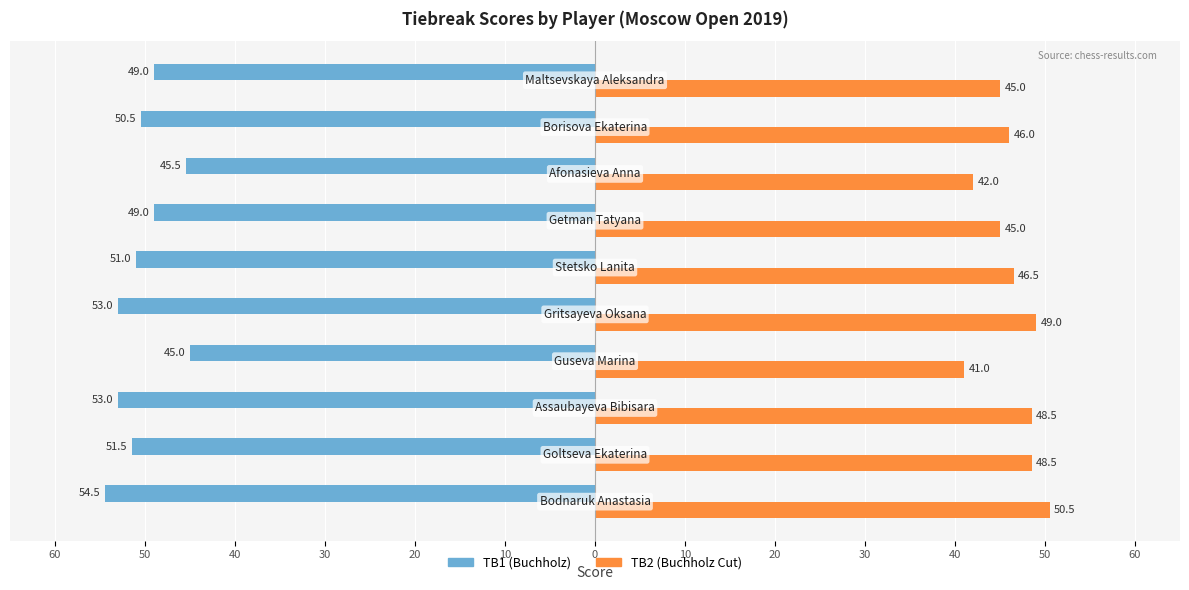

The TB2 series shows 70.6 at 60. True or false?

False